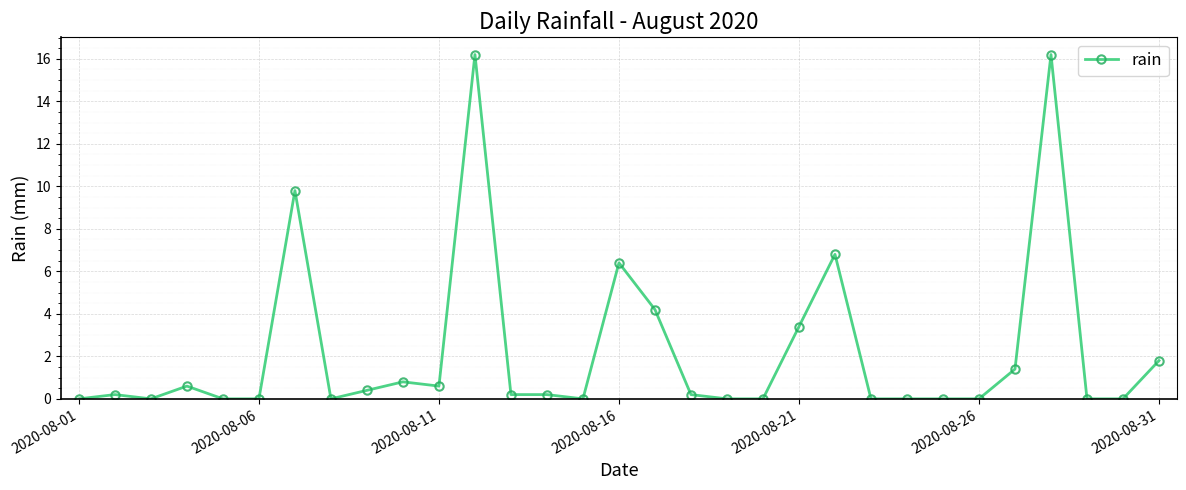

What is the sum of all values?

69.4